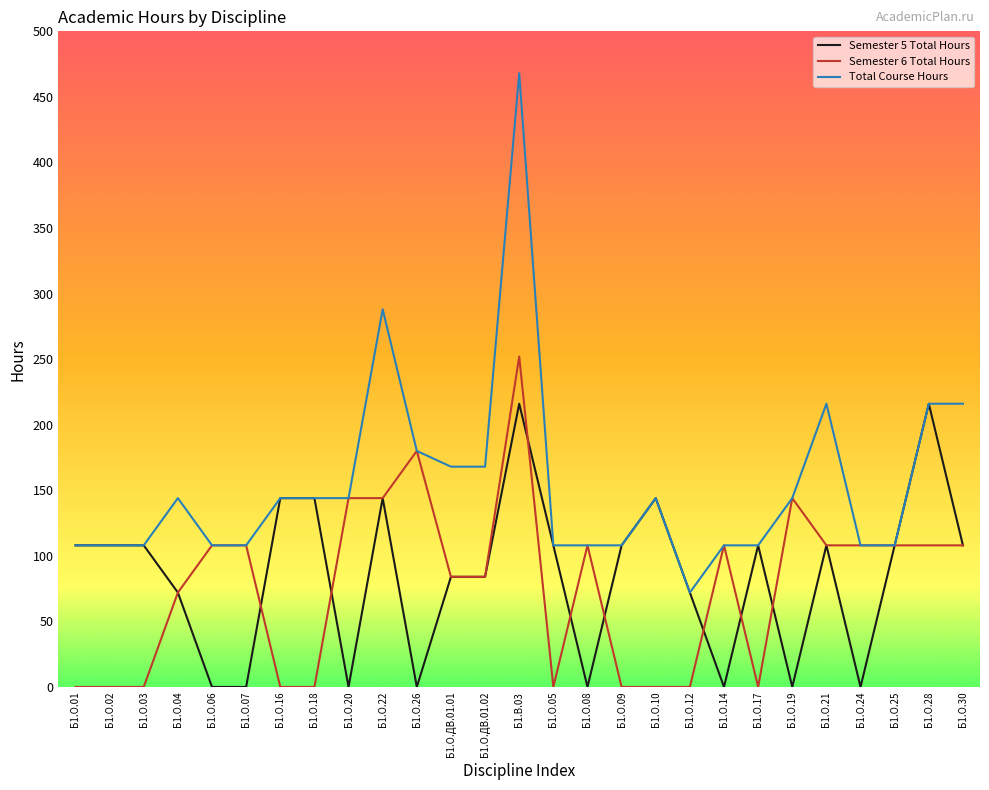

At which label does Total Course Hours reach its minimum?

Б1.О.12